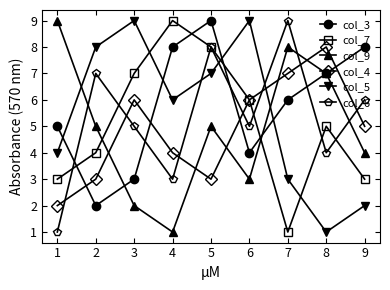

Reading right to left, what are all the values shown in this chart?

col_3: 9=8	8=7	7=6	6=4	5=9	4=8	3=3	2=2	1=5
col_7: 9=3	8=5	7=1	6=6	5=8	4=9	3=7	2=4	1=3
col_9: 9=4	8=7	7=8	6=3	5=5	4=1	3=2	2=5	1=9
col_4: 9=5	8=8	7=7	6=6	5=3	4=4	3=6	2=3	1=2
col_5: 9=2	8=1	7=3	6=9	5=7	4=6	3=9	2=8	1=4
col_6: 9=6	8=4	7=9	6=5	5=8	4=3	3=5	2=7	1=1